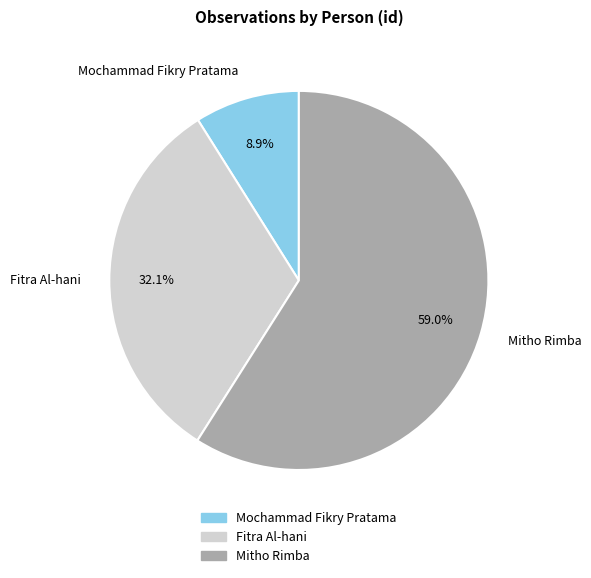

To the nearest percent, what is the average slice percentage?

33%